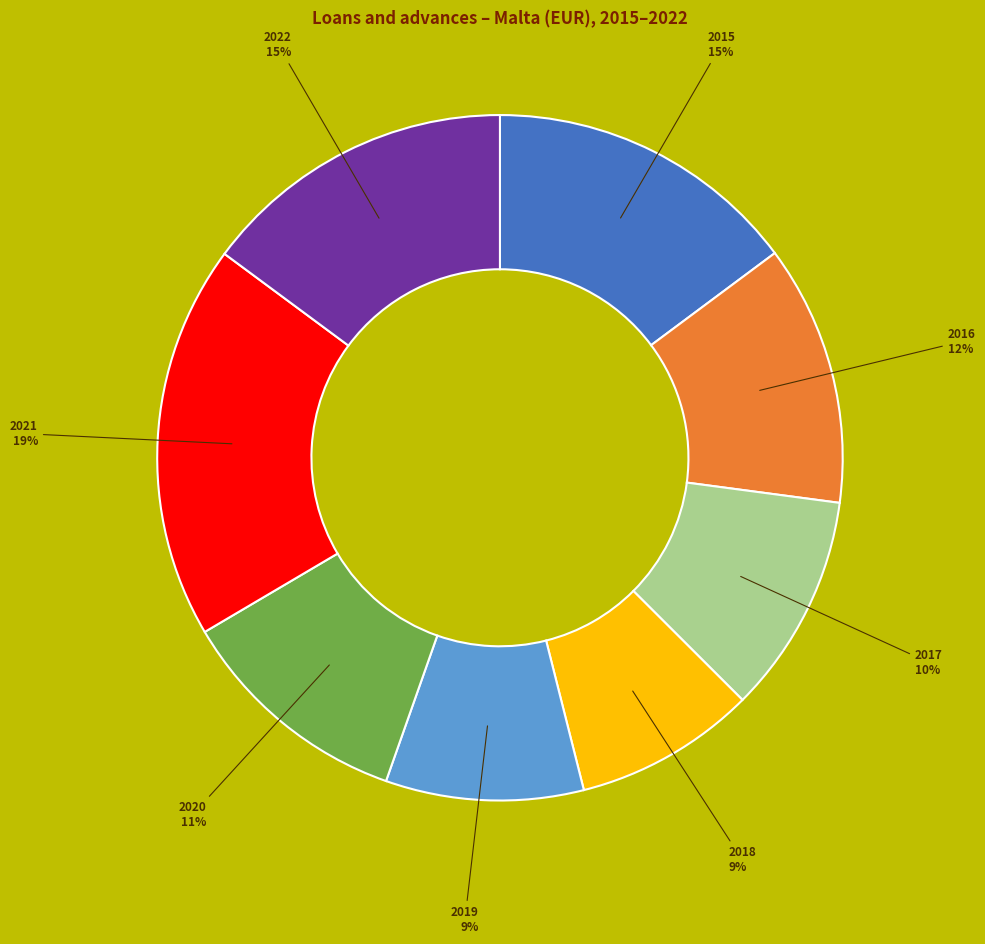

To the nearest percent, what is the combined percentage of 2022 and 2020?

26%